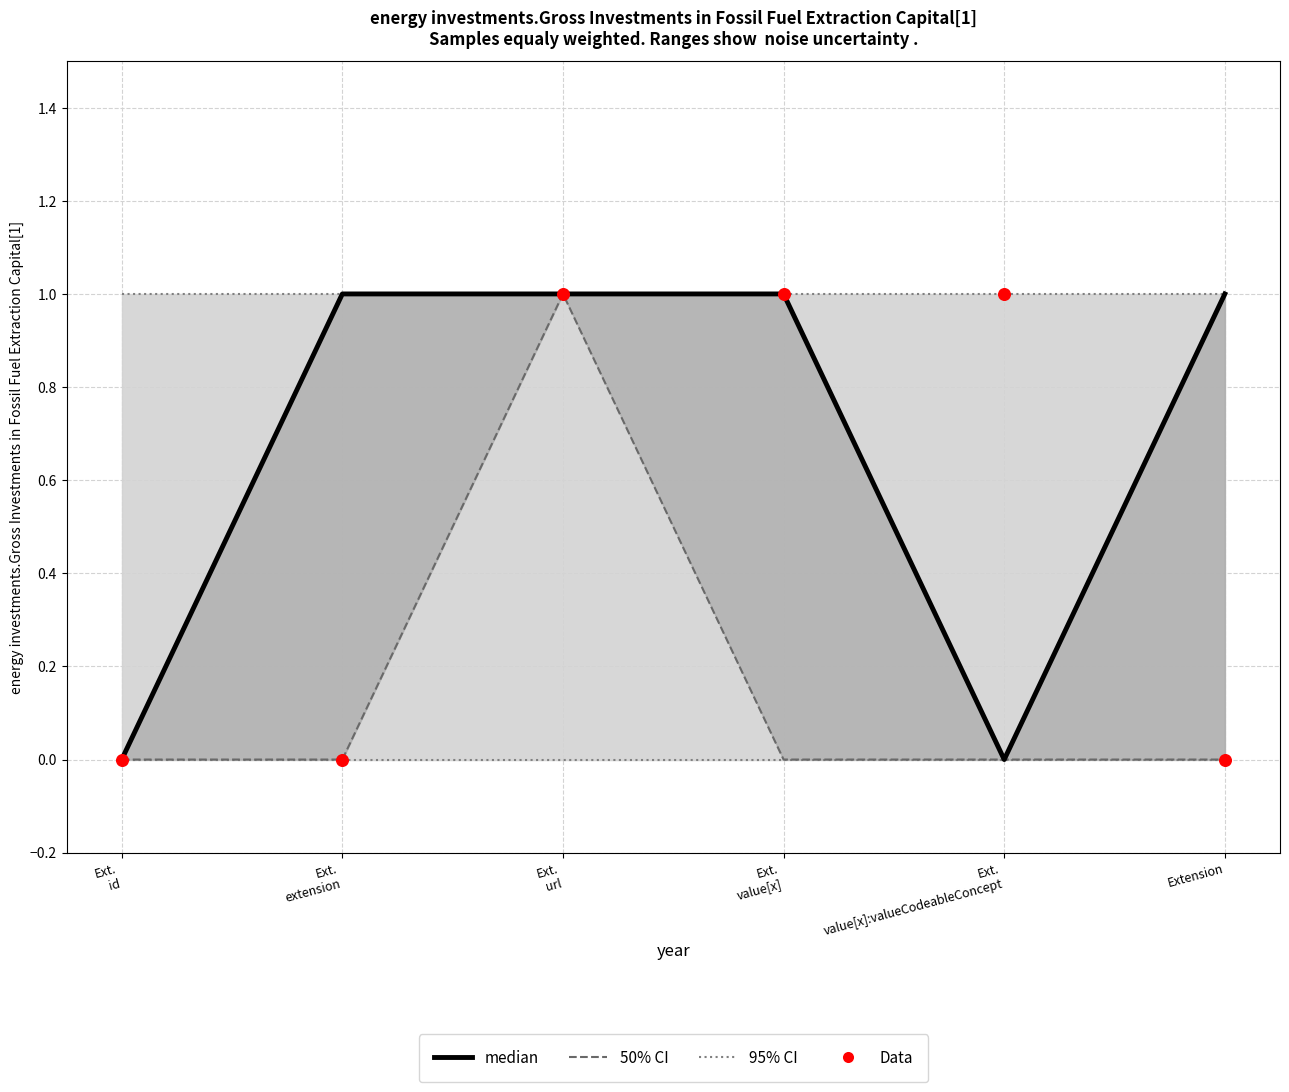

Which series has the largest total across all categories?

95% CI